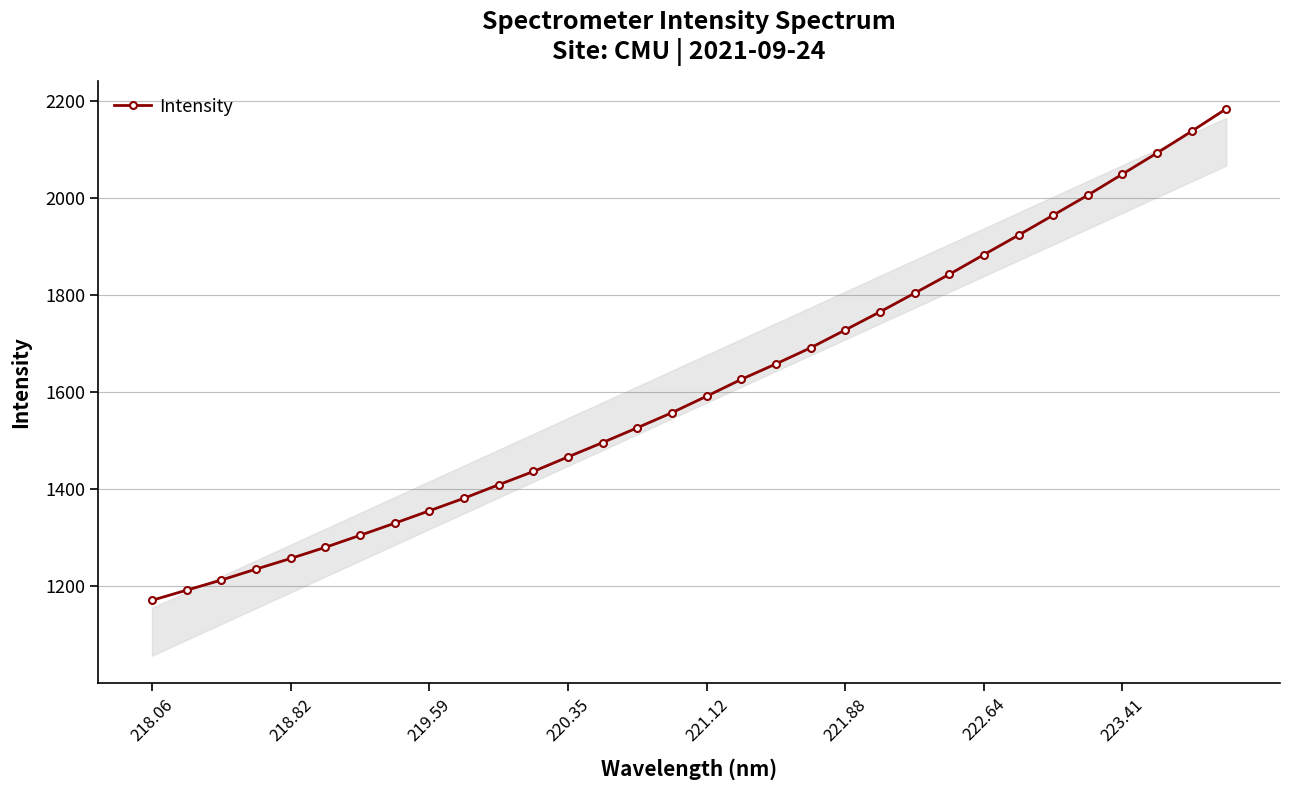

What is the value of the 8th point from the left?

1329.8